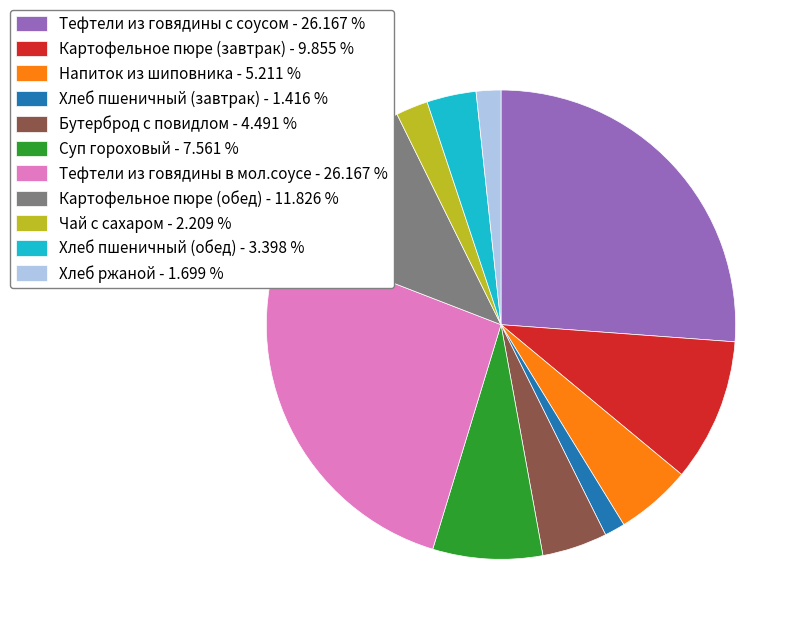

Which has a higher value, Хлеб пшеничный (обед) - 3.398 % or Тефтели из говядины с соусом - 26.167 %?

Тефтели из говядины с соусом - 26.167 %